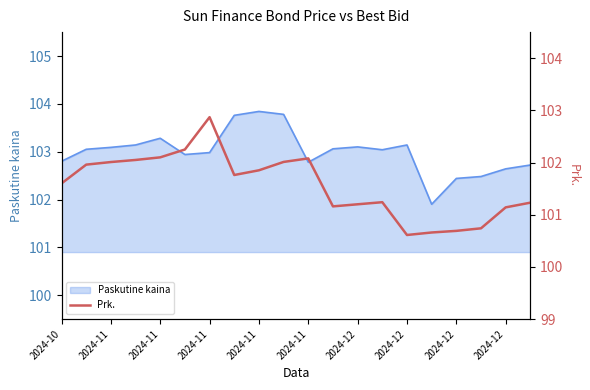

At which category does the chart reach its minimum across all series?

2024-12